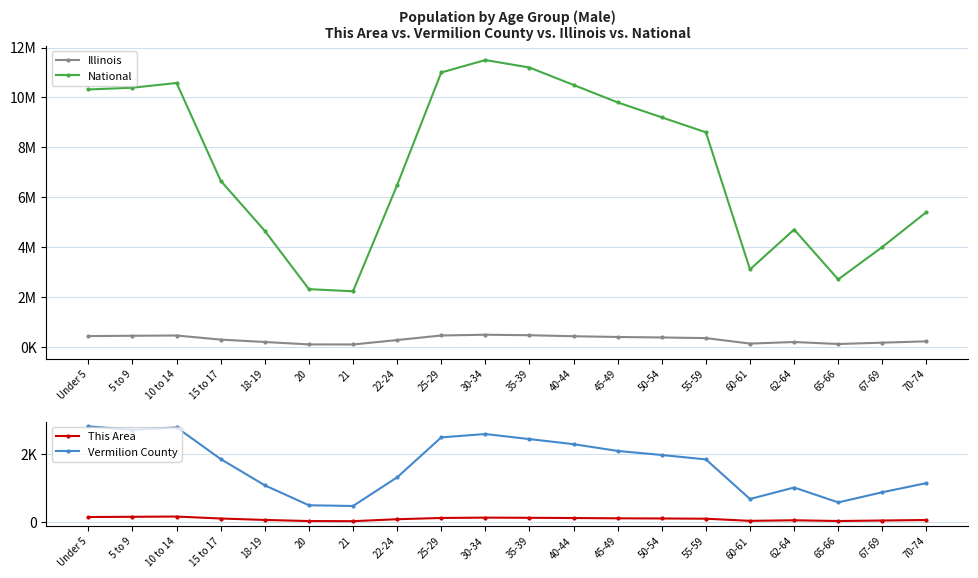

True or false: This Area and National cross at least once.

False